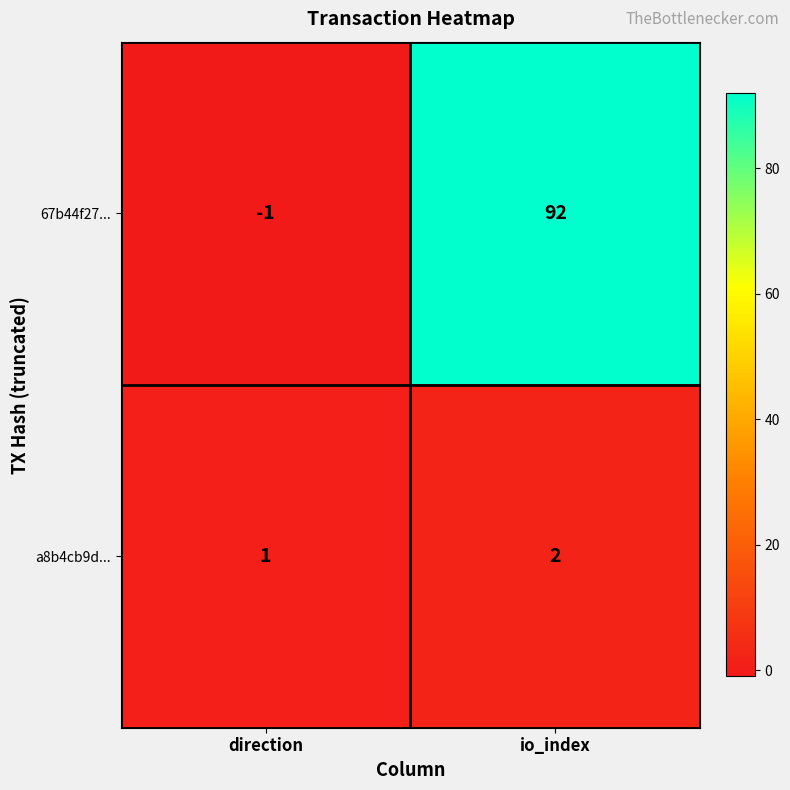

What is the difference between the highest and lowest values at direction?

2